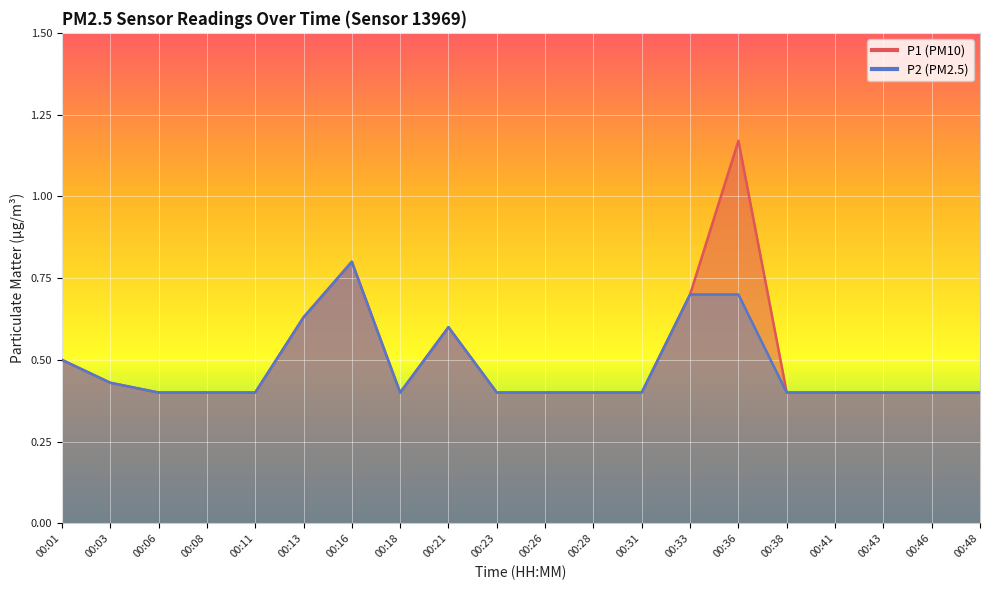

Which category has the lowest value across all series?

00:06